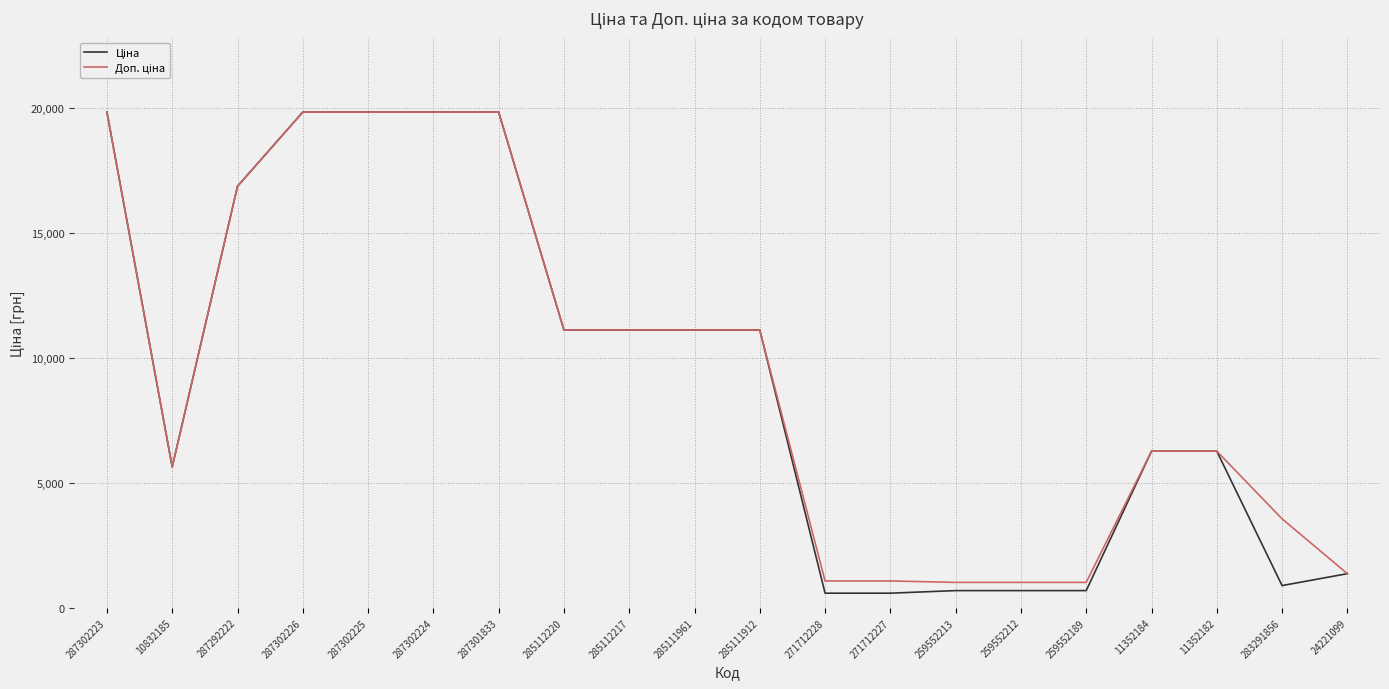

What is the total value across all series at 285111912?

22227.2